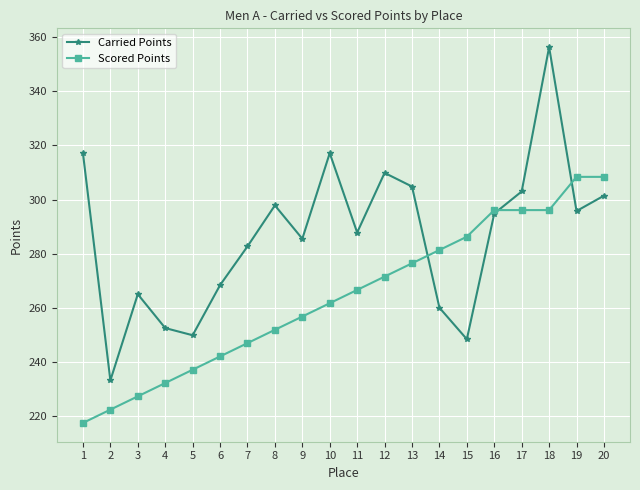

Is it true that Carried Points equals 453.3 at 19?

False